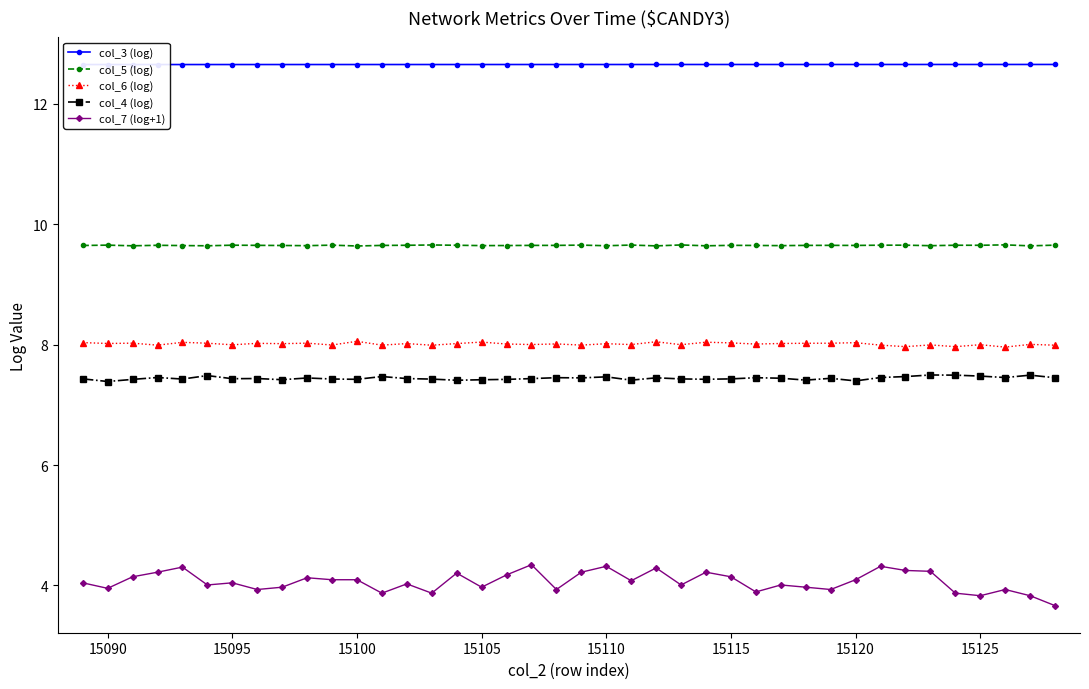

Count the col_3 (log) values in the range 12 to 13.

40